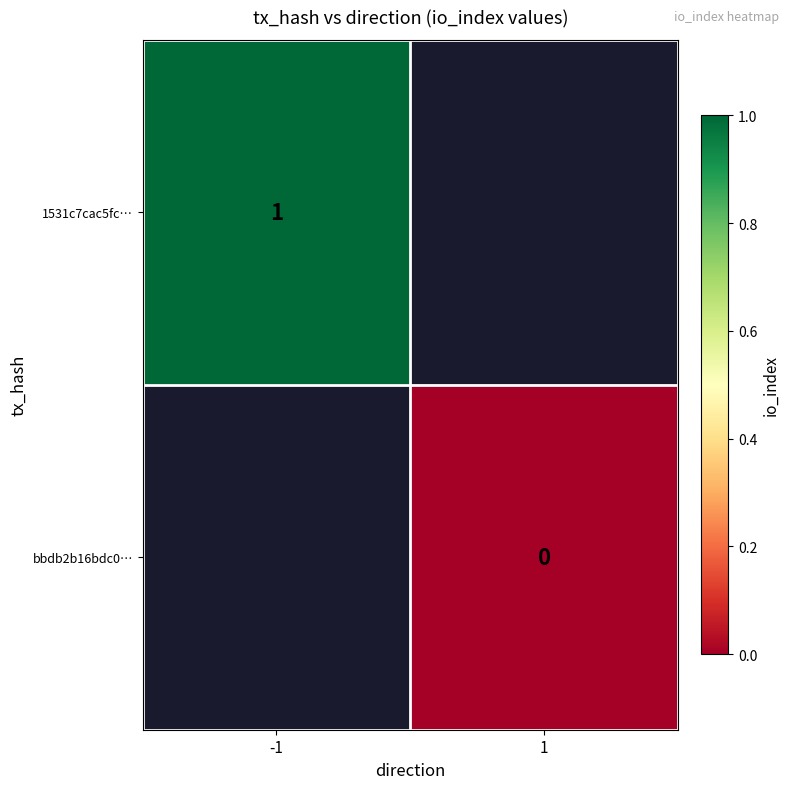

How many data points does each series have?

2